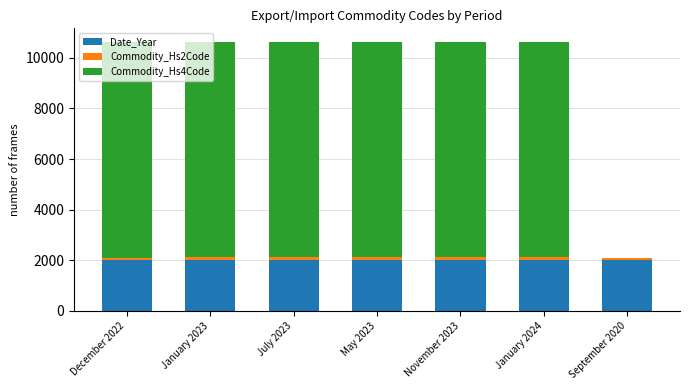

What is the highest value of the Date_Year series?

2024